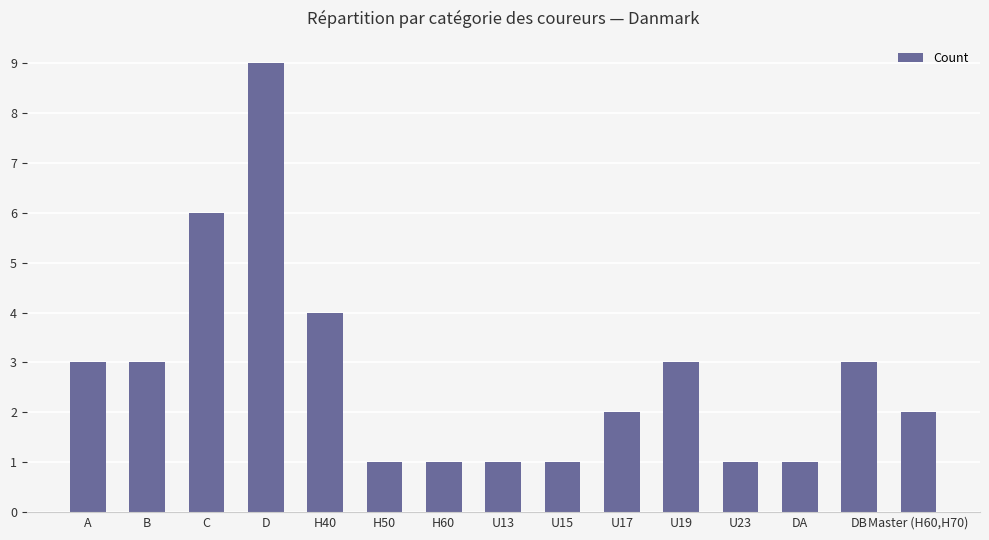

What is the maximum value shown in the chart?

9